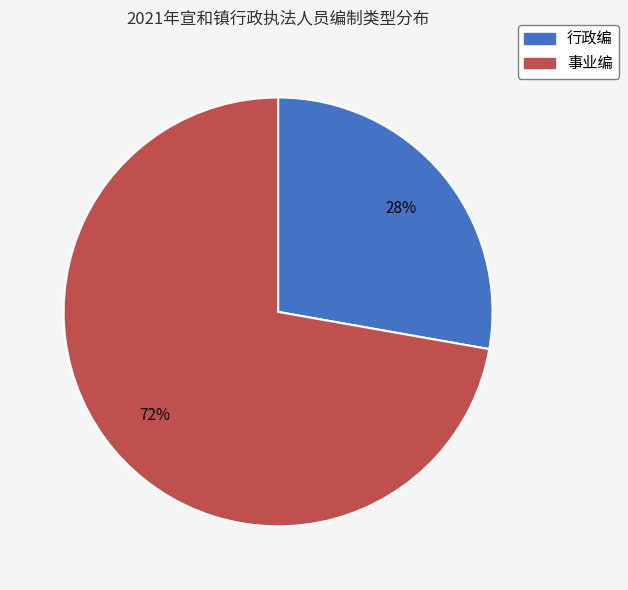

Which has a higher value, 行政编 or 事业编?

事业编